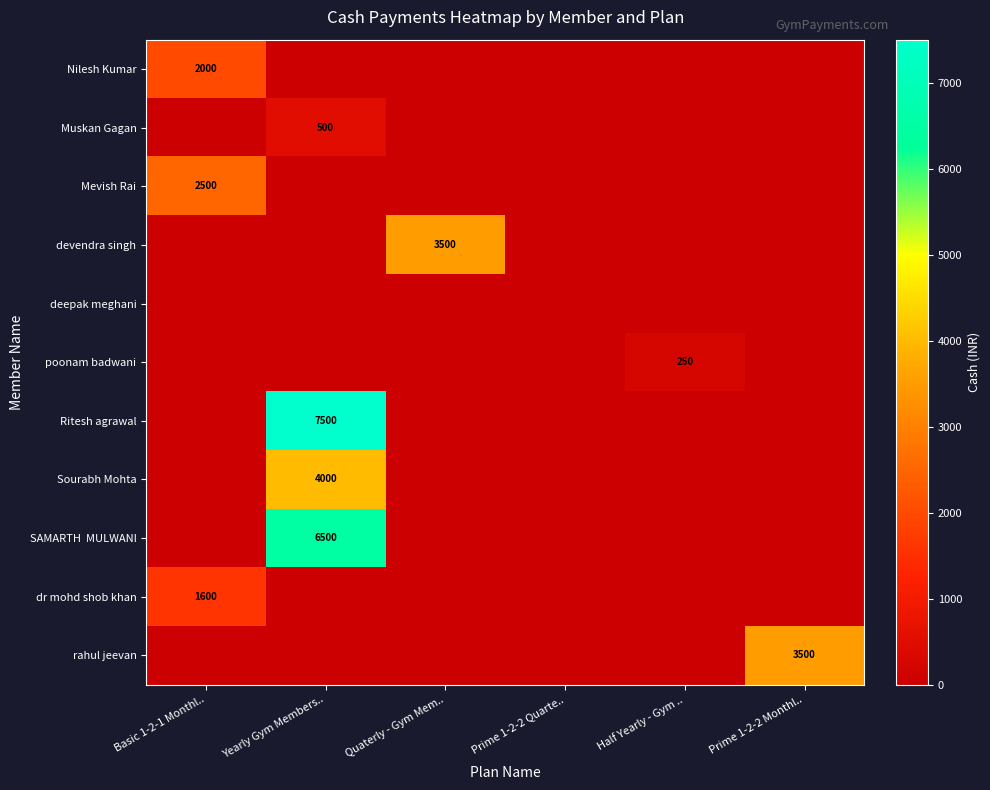

Between Quaterly - Gym Mem.. and Prime 1-2-2 Monthl.., which is larger?

Quaterly - Gym Mem..